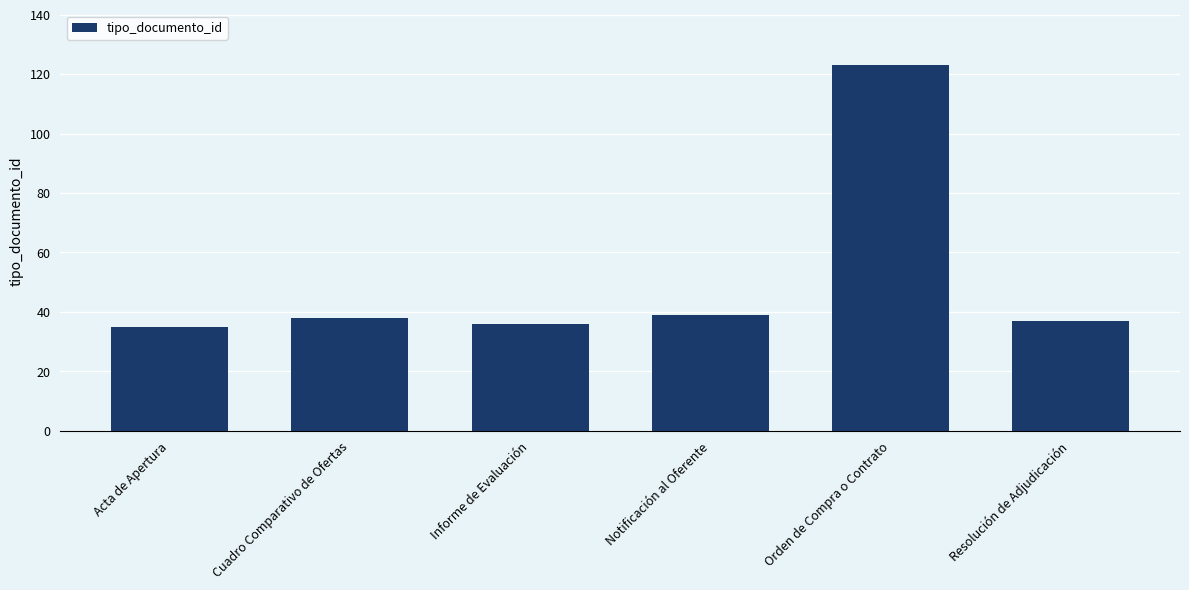

What is the average value?

51